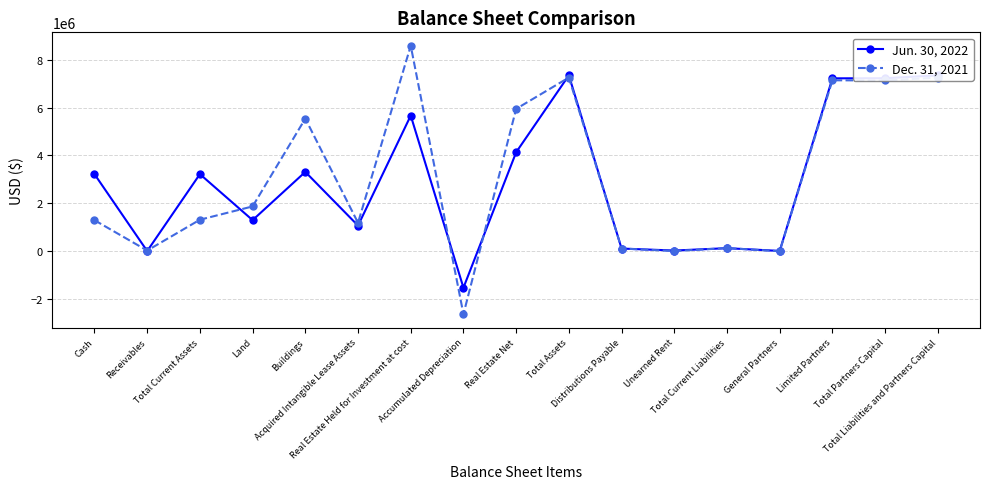

What is the highest value of the Dec. 31, 2021 series?

8593064